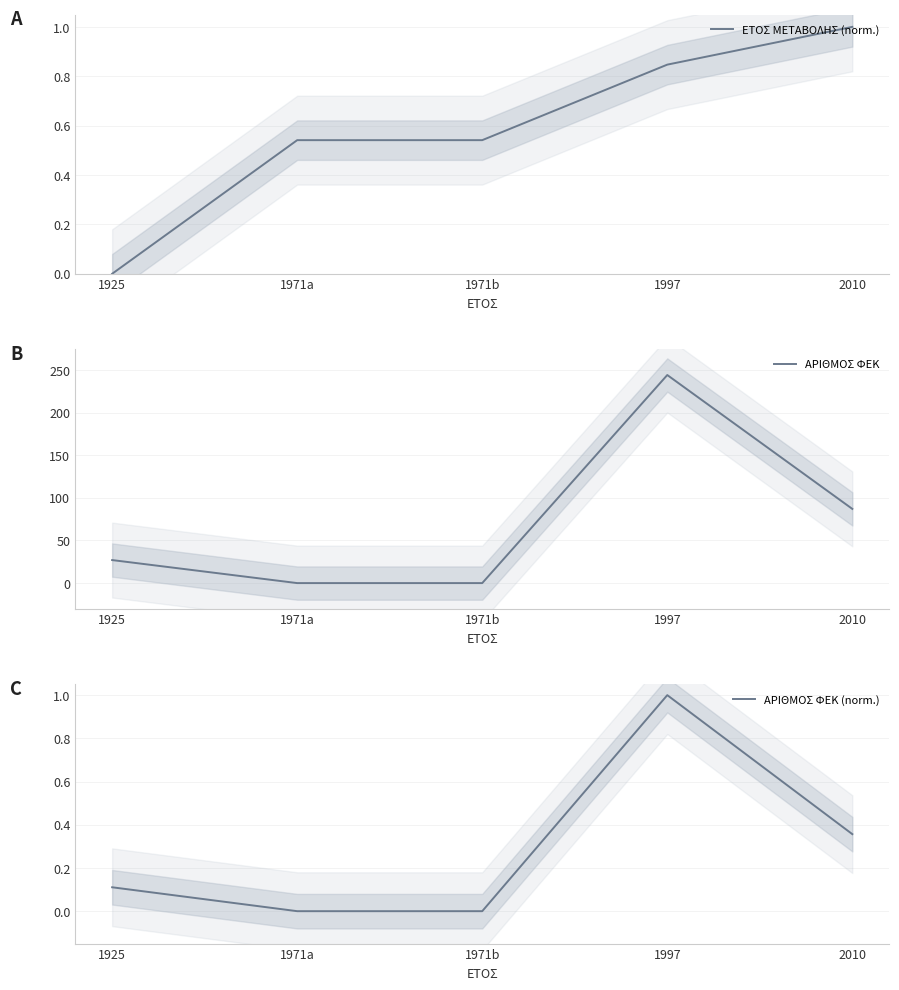

Which label corresponds to the largest value in the chart?

1997